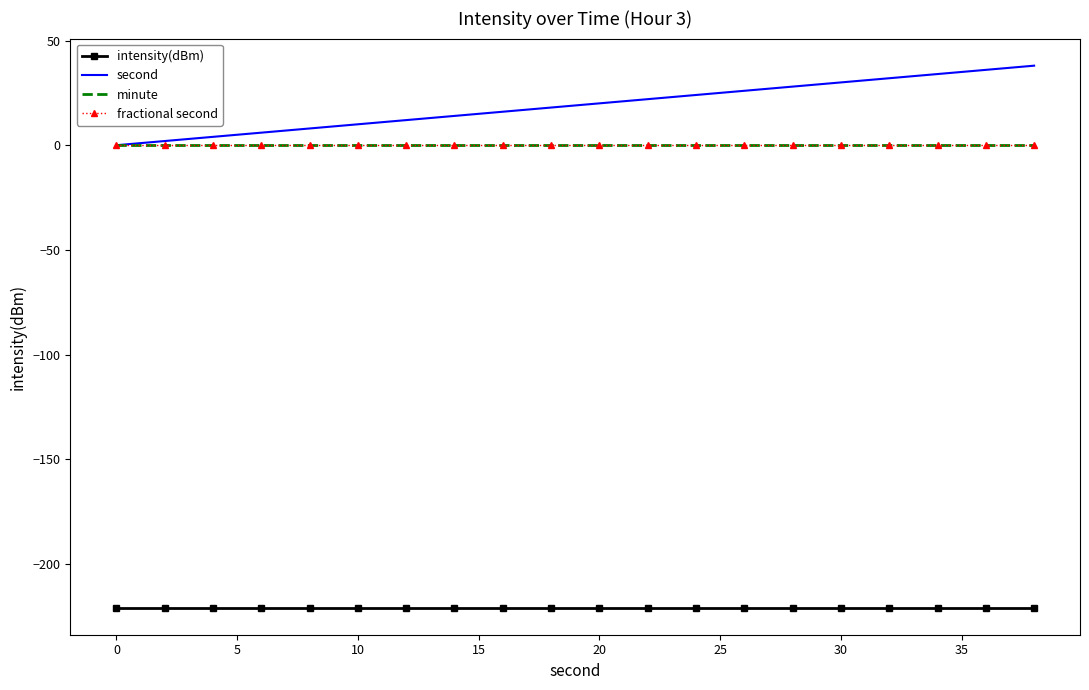

Which series has the largest range (max minus min)?

second